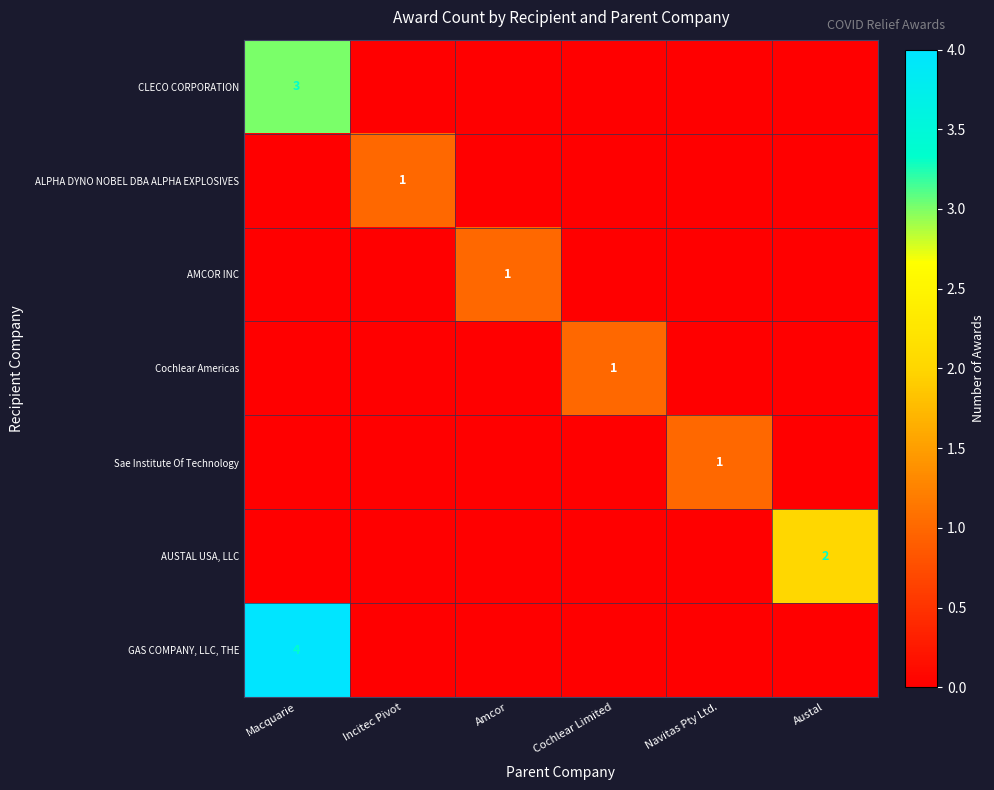

True or false: AUSTAL USA, LLC has a value of 1 at Austal.

False